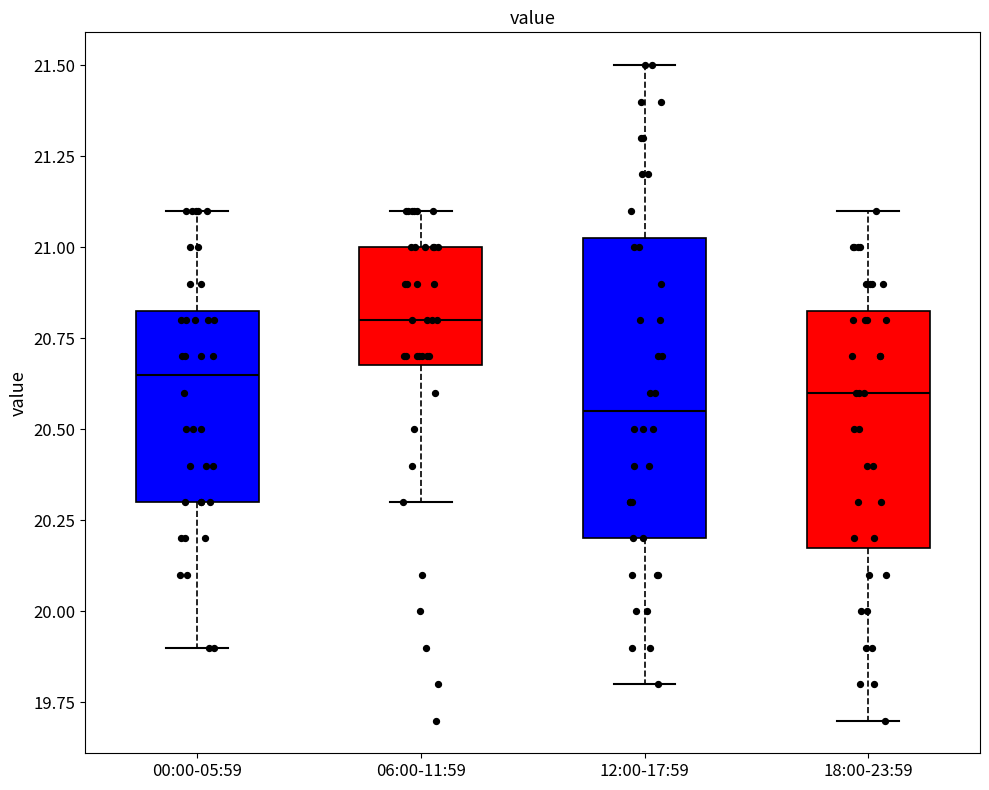

Where is the upper edge of the box for 06:00-11:59 on the y-axis? The values are not printed on the chart, so give them approximately, as read against the axis.

21.00